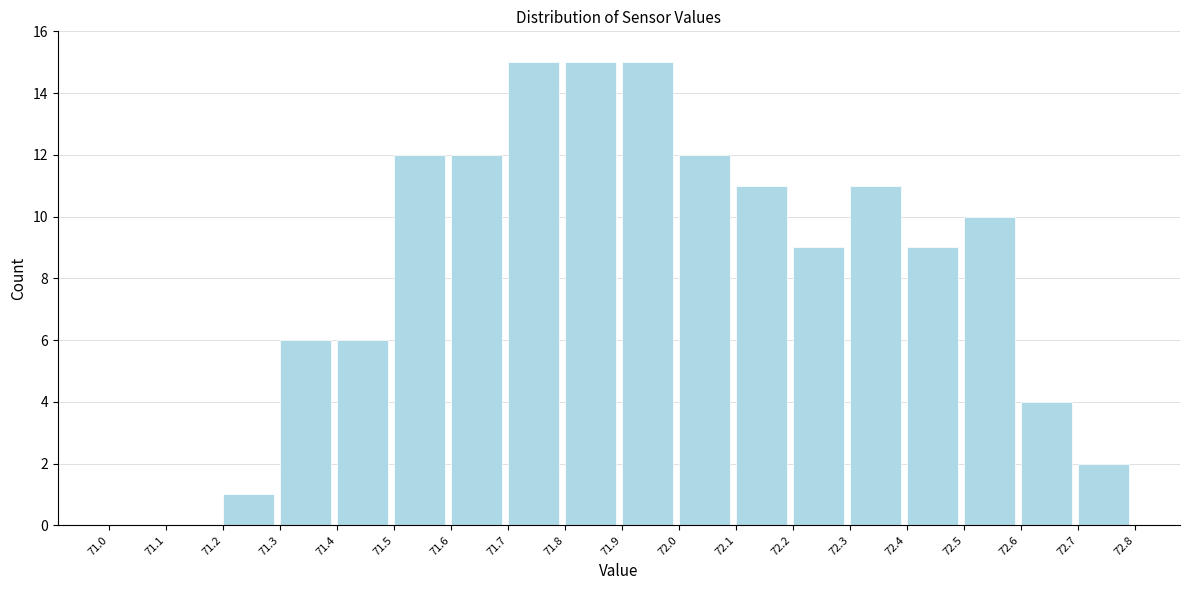

What is the height of the bar covering 72.1 to 72.2 on the x-axis? The values are not printed on the chart, so give them approximately, as read against the axis.

11